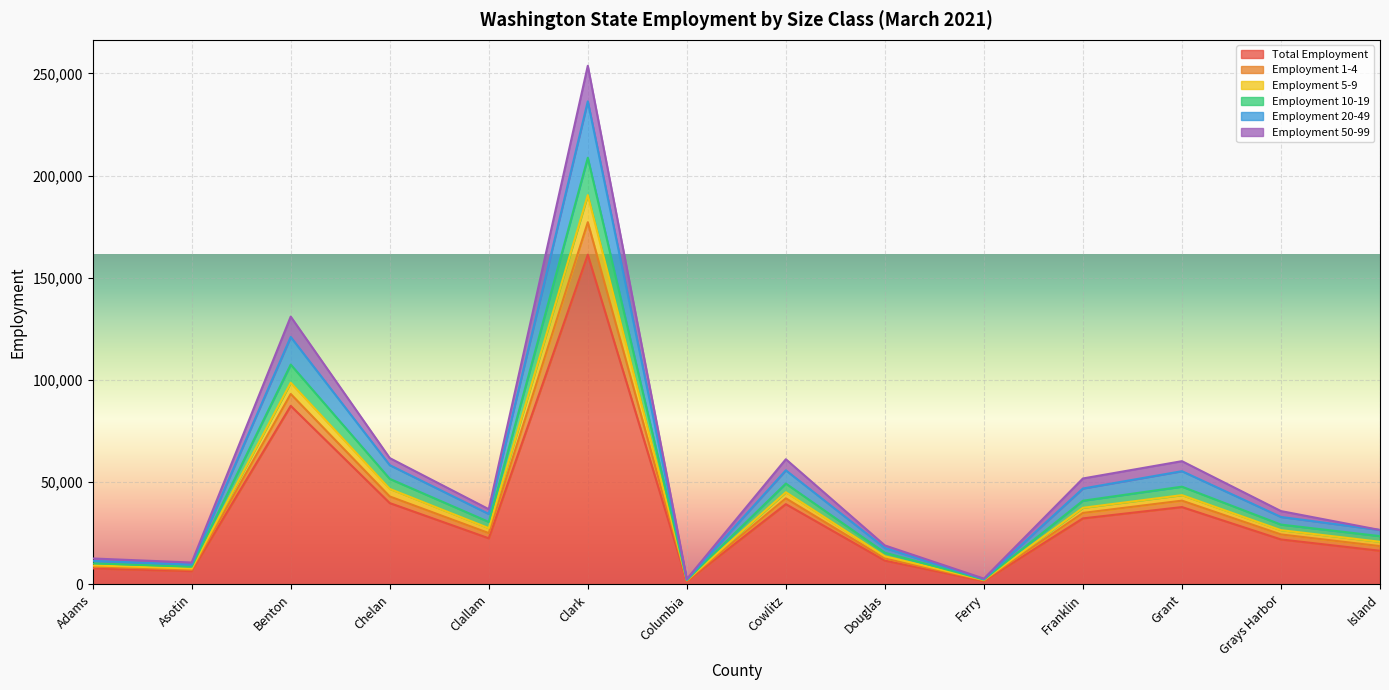

The Total Employment series shows 56222 at Grant. True or false?

False